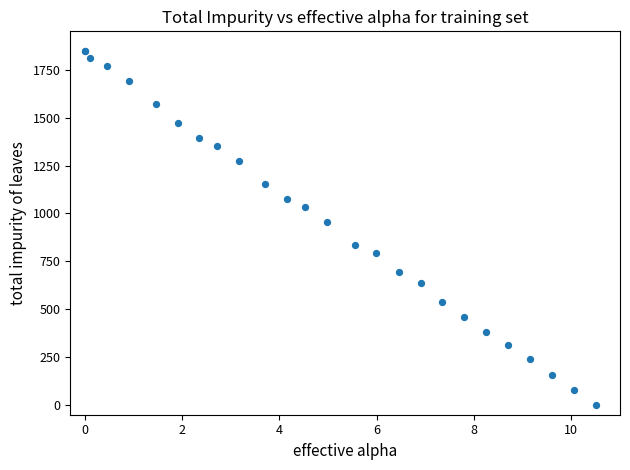

What Y value in the scatter plot is closest to 925?

953.7